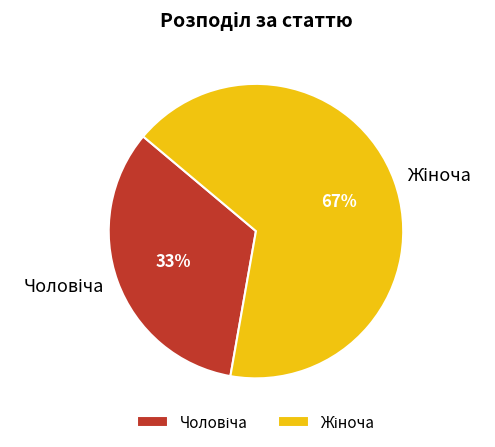

Is there a majority slice in this chart?

Yes